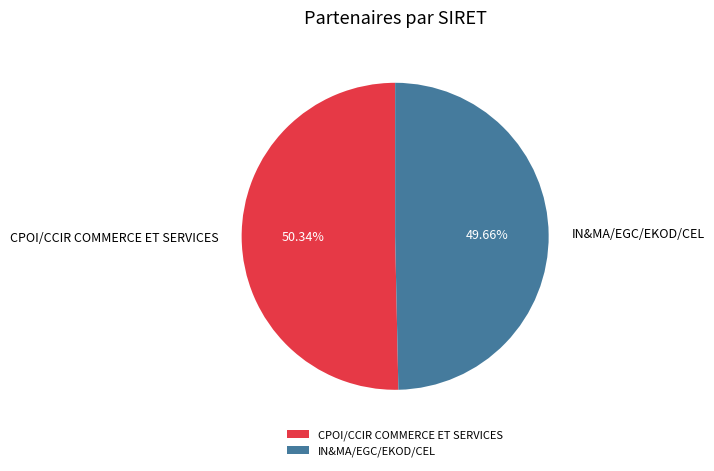

How many segments does this pie chart have?

2